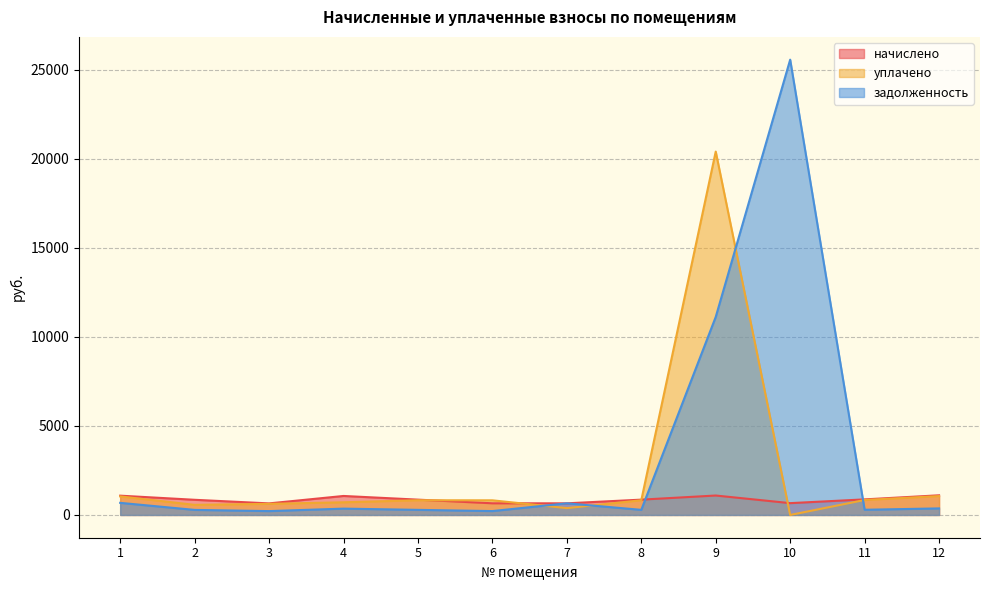

Does the chart have visible grid lines?

Yes